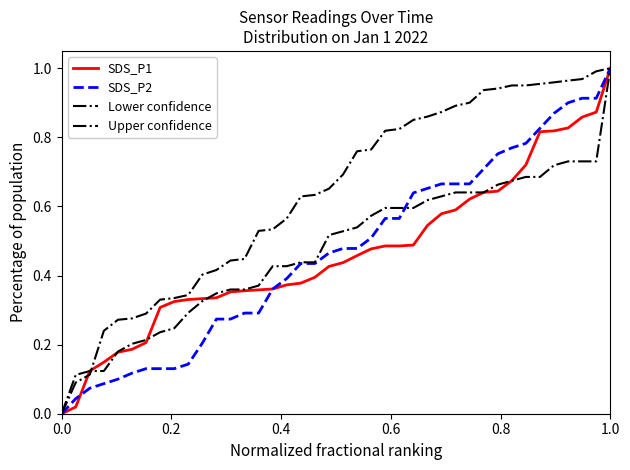

Is this an area chart (filled region under the line)?

No